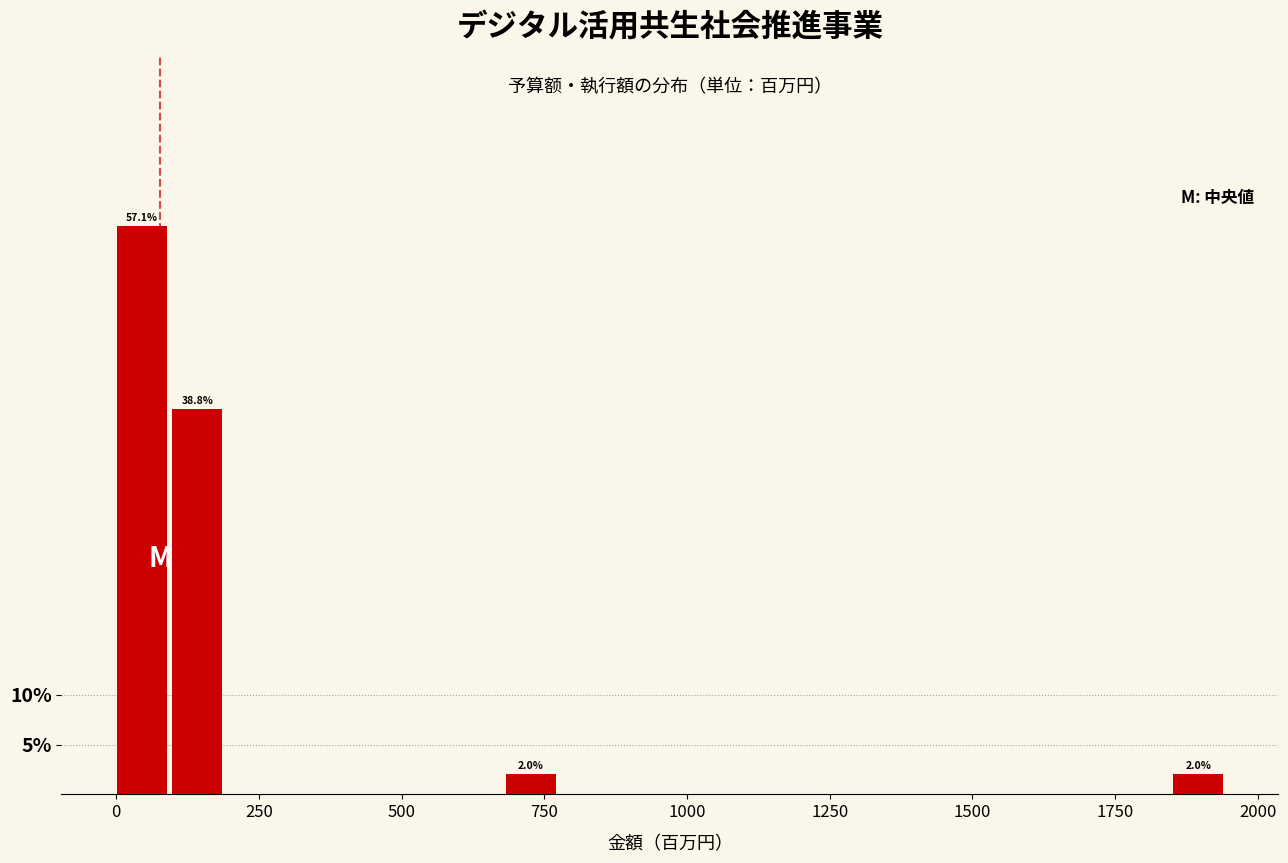

Around what value on the x-axis is the tallest bar? Give the approximate position of its centre, as read against the axis.

50